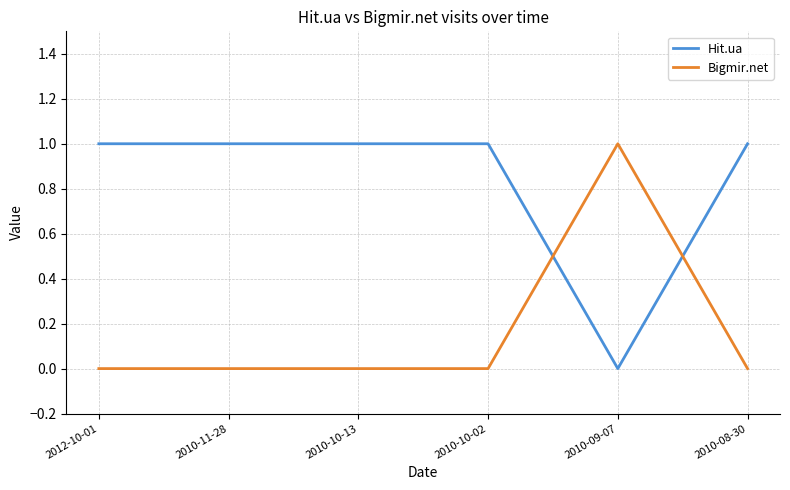

At 2010-11-28, list the series in order from smallest to largest.

Bigmir.net, Hit.ua